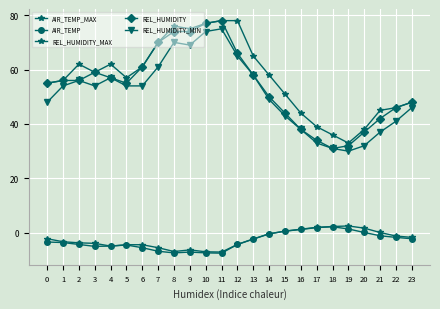

What is the sum of the REL_HUMIDITY_MIN values at 9 and 19?

99.0